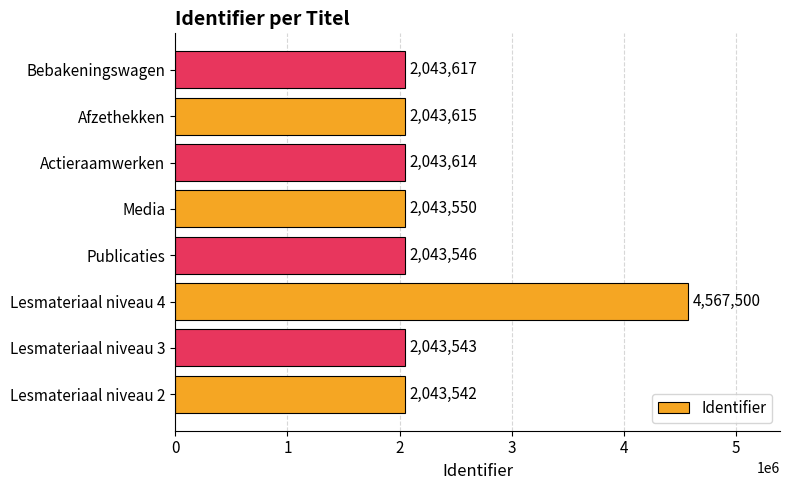

What is the average value?

2359066